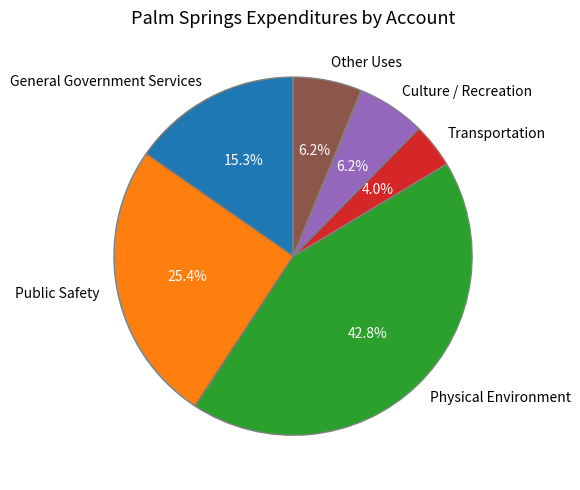

What percentage do Culture / Recreation and Physical Environment together represent?

49.0%